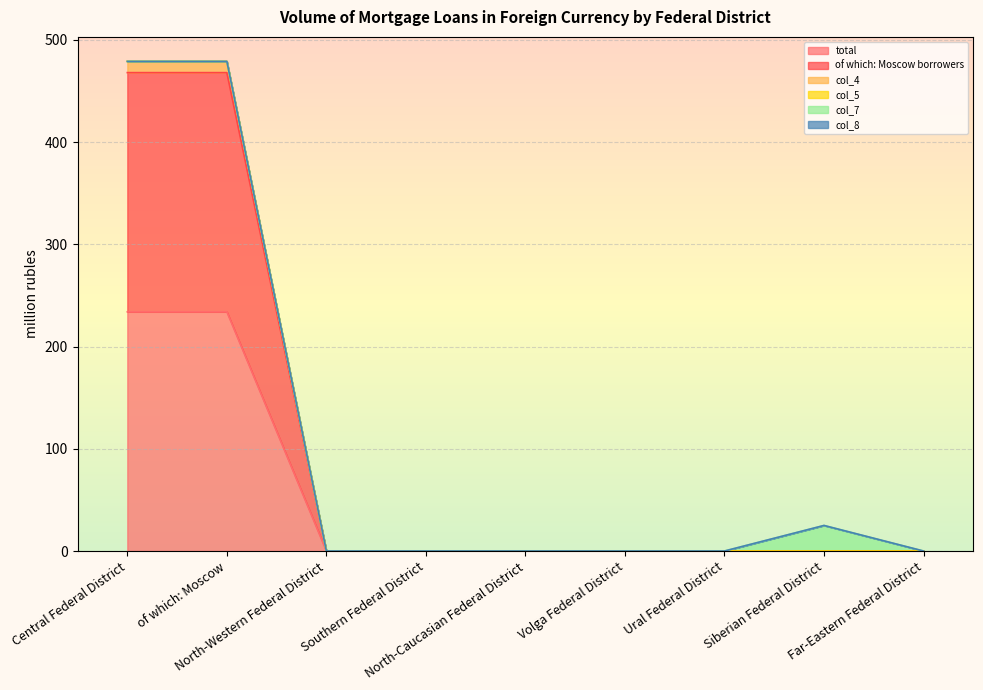

Which has a higher value, North-Western Federal District or Southern Federal District?

North-Western Federal District